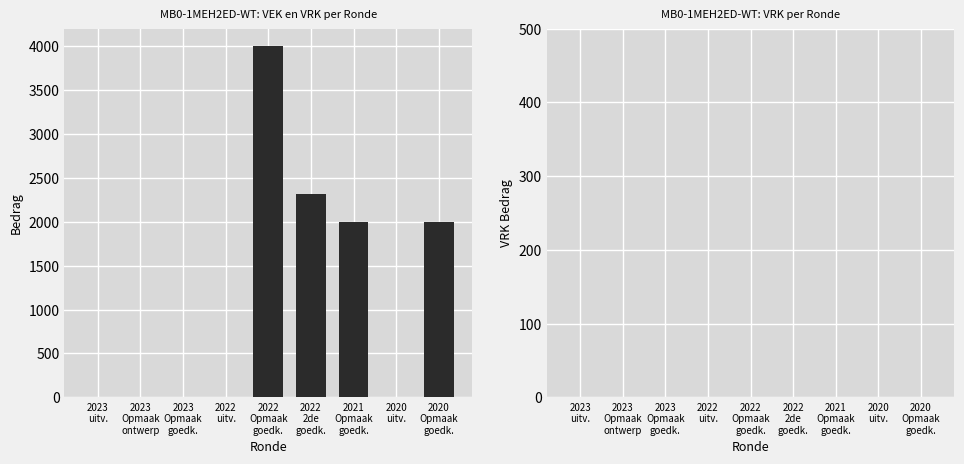

What is the greatest value displayed?

4000